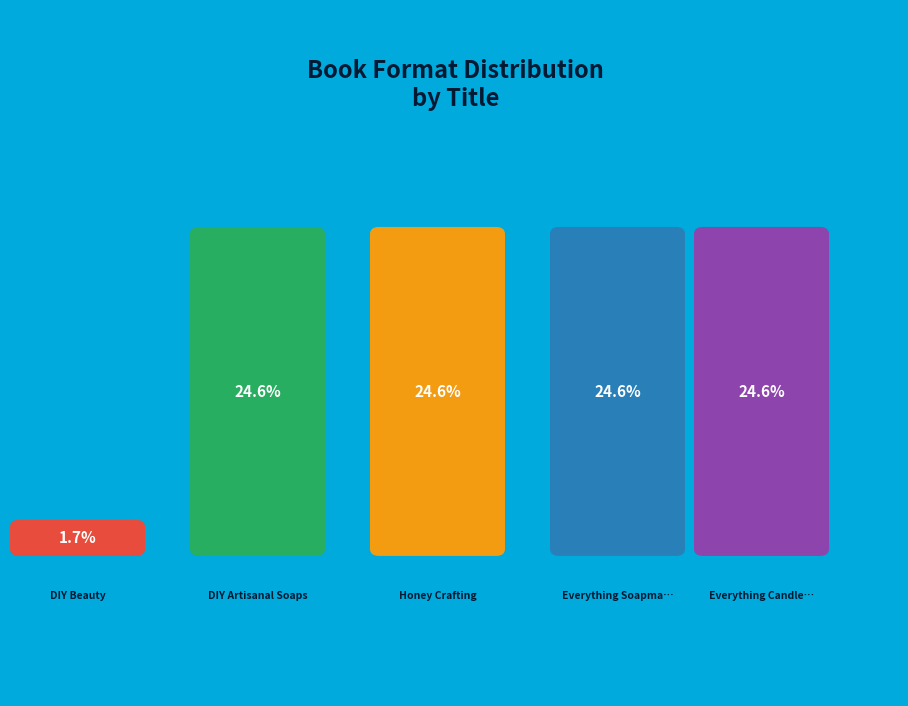

Rank the categories by value from highest to lowest.

Everything Candlemaking Book, Honey Crafting, Everything Soapmaking Book, DIY Artisanal Soaps, DIY Beauty